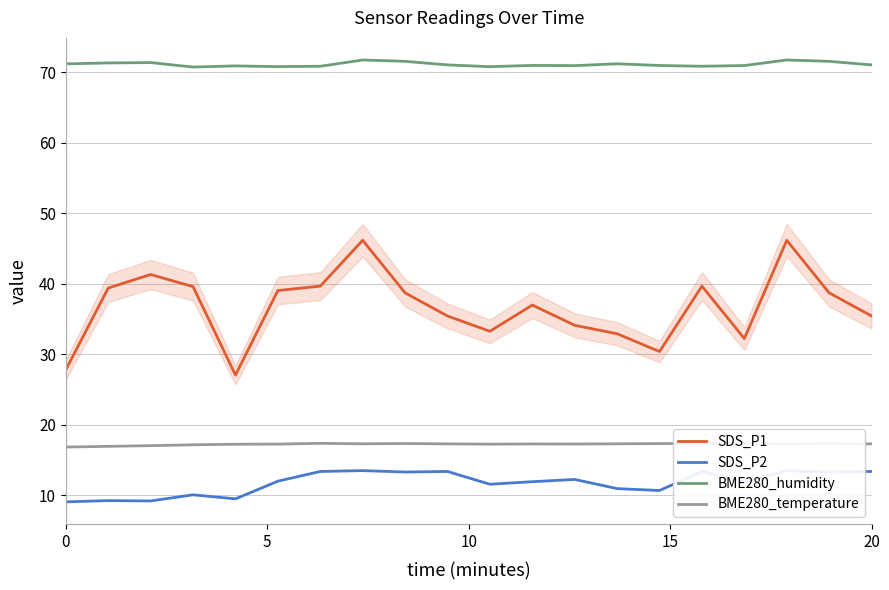

How many categories are shown in the chart?

20